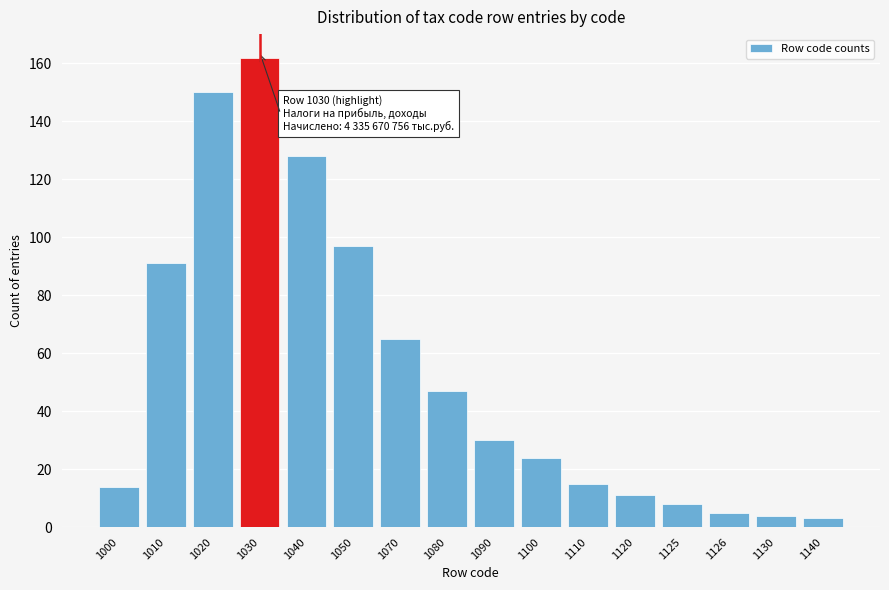

Reading right to left, list all the values displayed in this chart.

3	4	5	8	11	15	24	30	47	65	97	128	162	150	91	14